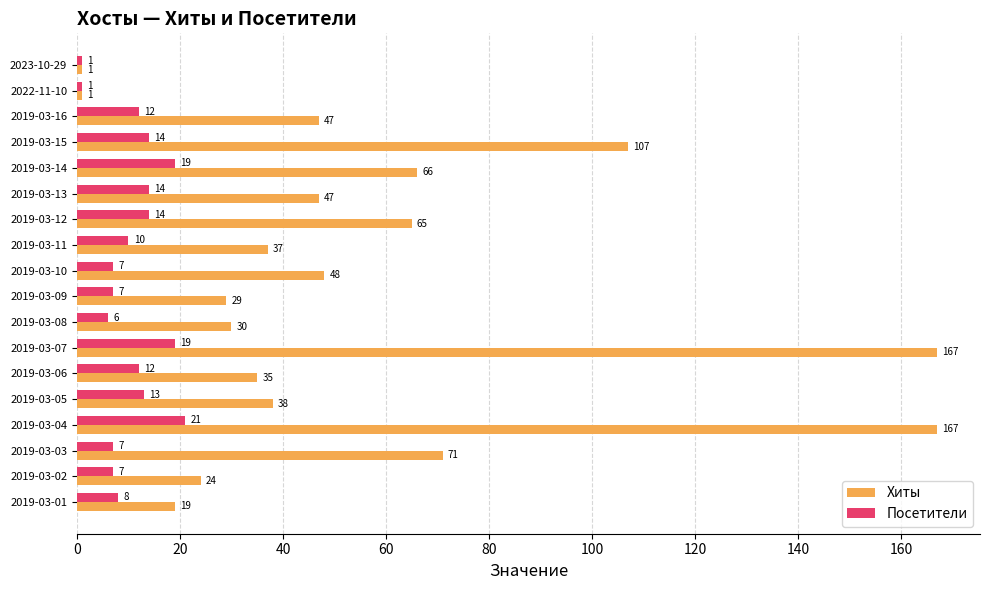

Rank the series by their average value, from lowest to highest.

Посетители, Хиты